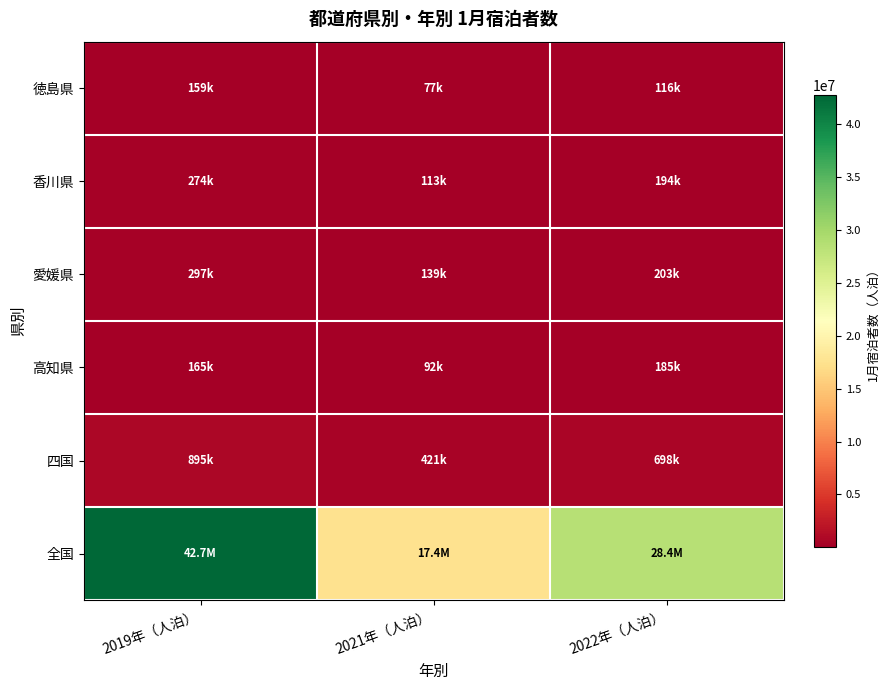

What is the difference between the highest and lowest values at 2021年（人泊）?

17320780